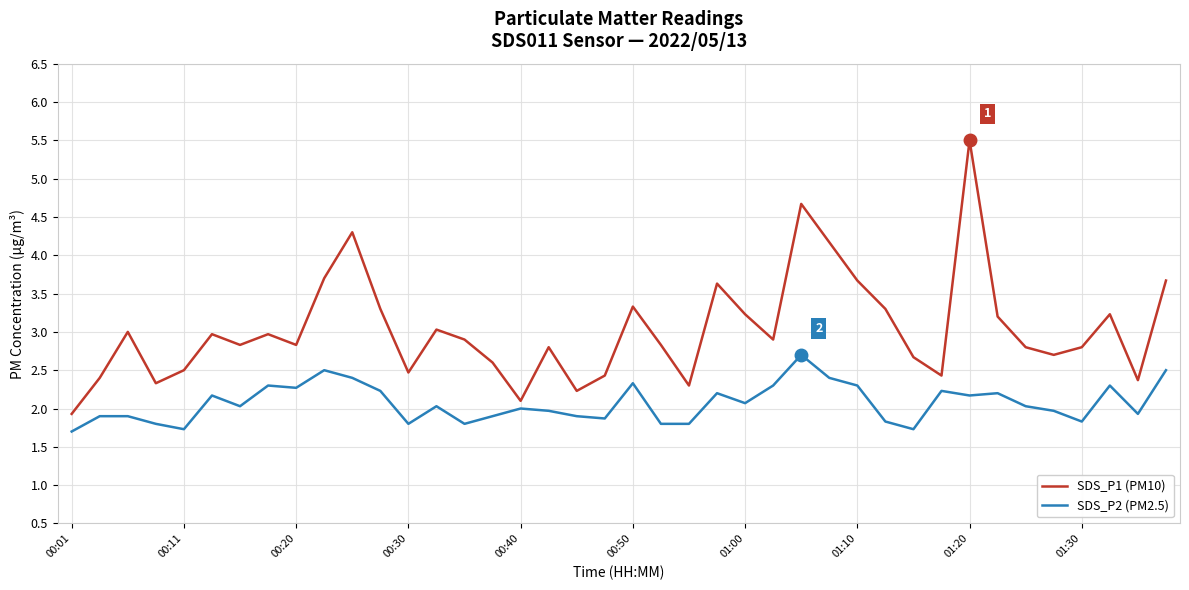

What is the smallest value displayed?

1.7